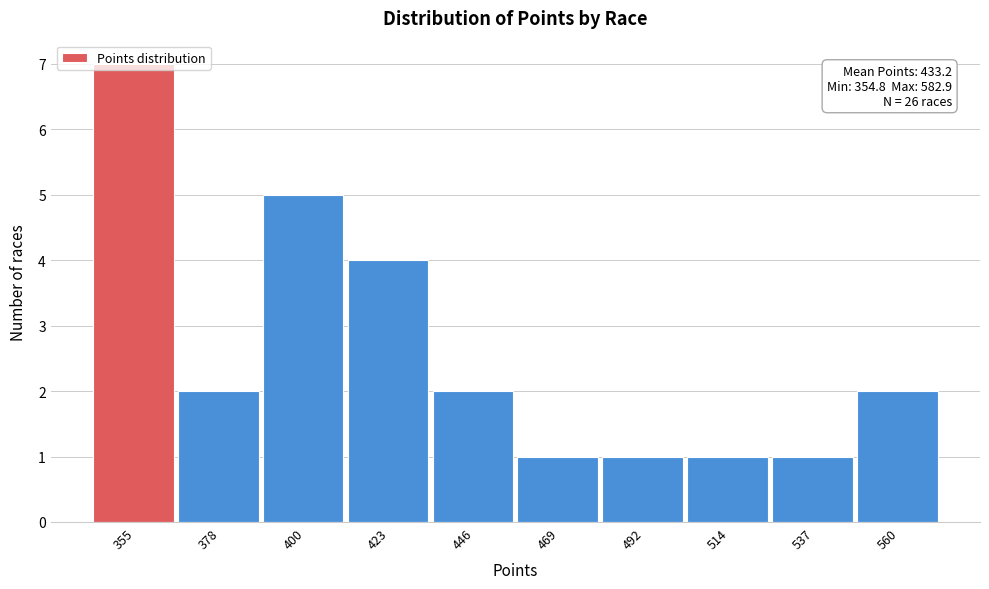

The chart shows a value of 2 at 446. True or false?

True